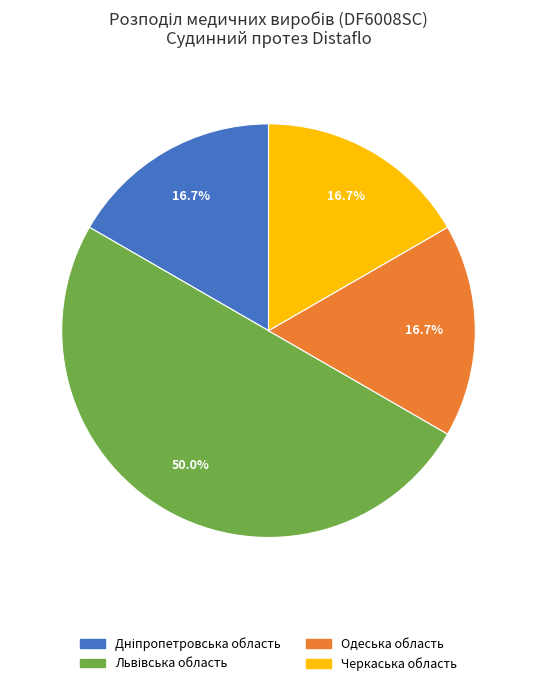

Combined, do Черкаська область and Одеська область account for over 50%?

No